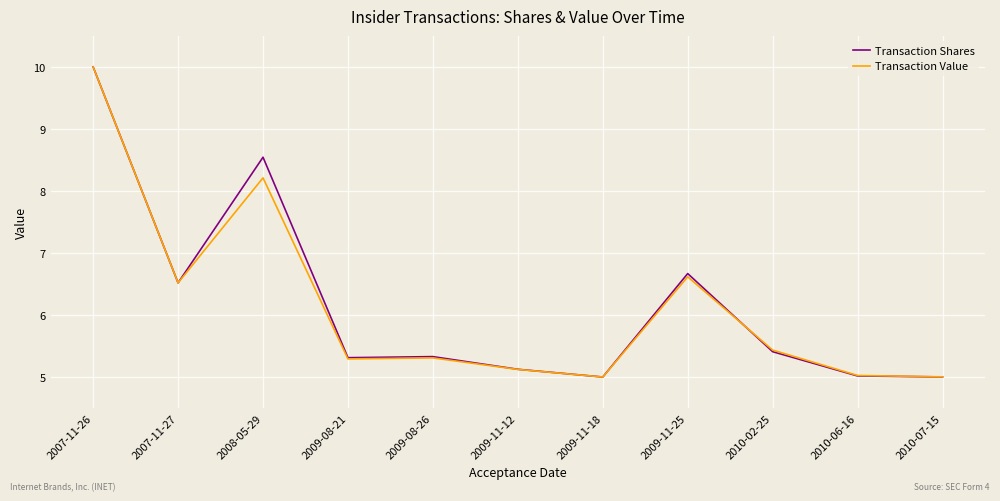

What position from the left is 2009-11-12?

6